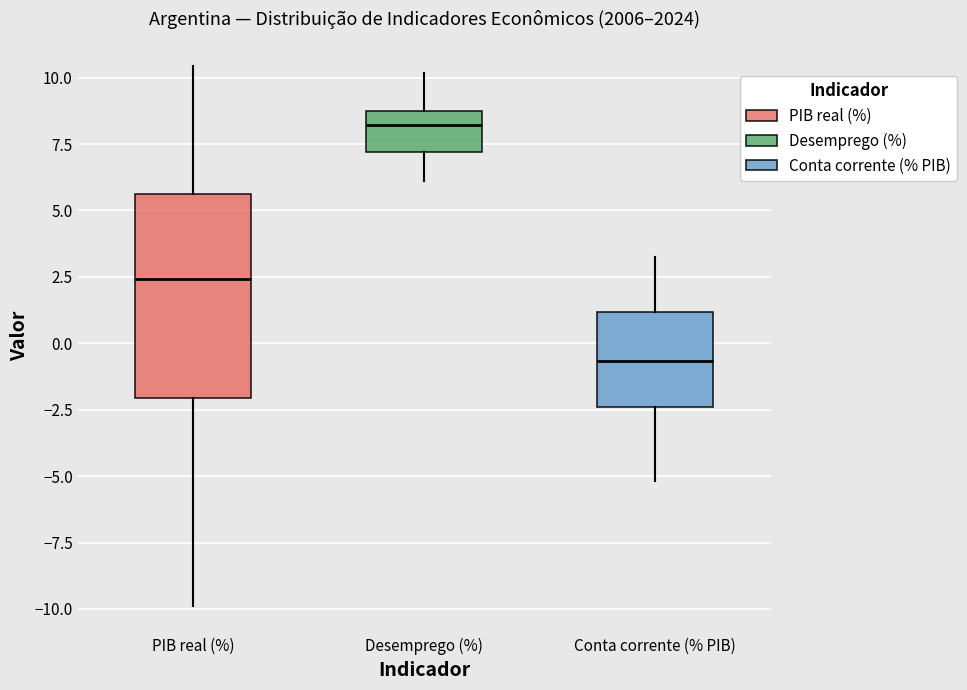

Where does the lower whisker of the box for Desemprego (%) end on the y-axis? The values are not printed on the chart, so give them approximately, as read against the axis.

6.0